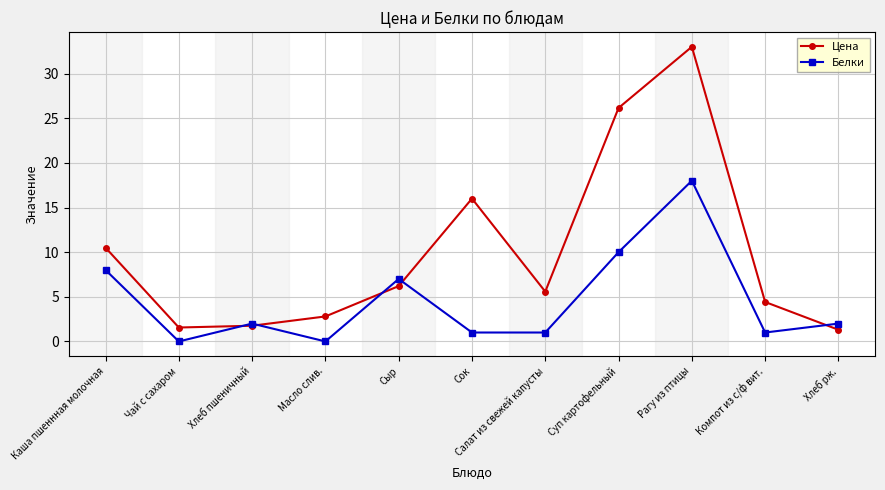

Which category has the highest value across all series?

Рагу из птицы